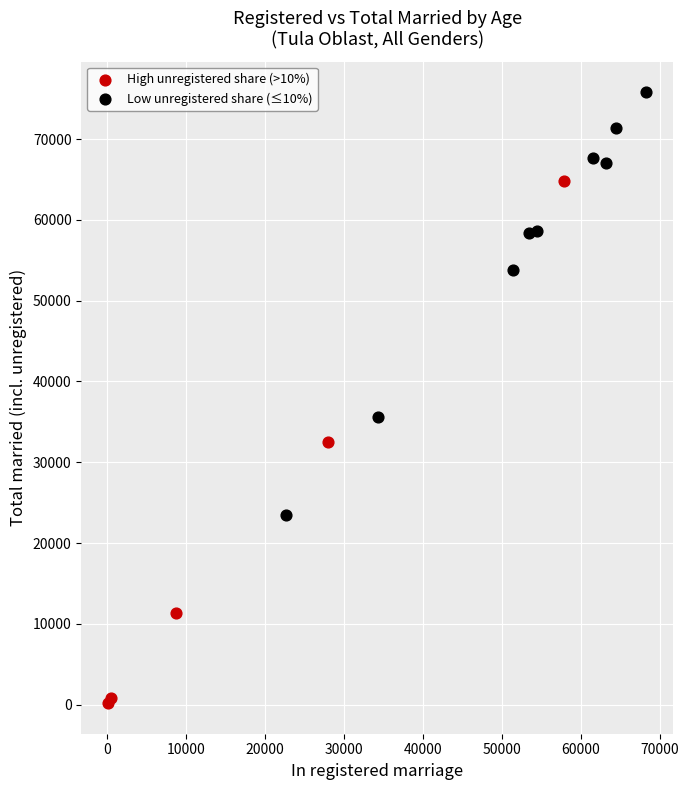

Which series has the widest spread of Y values?

High unregistered share (>10%)